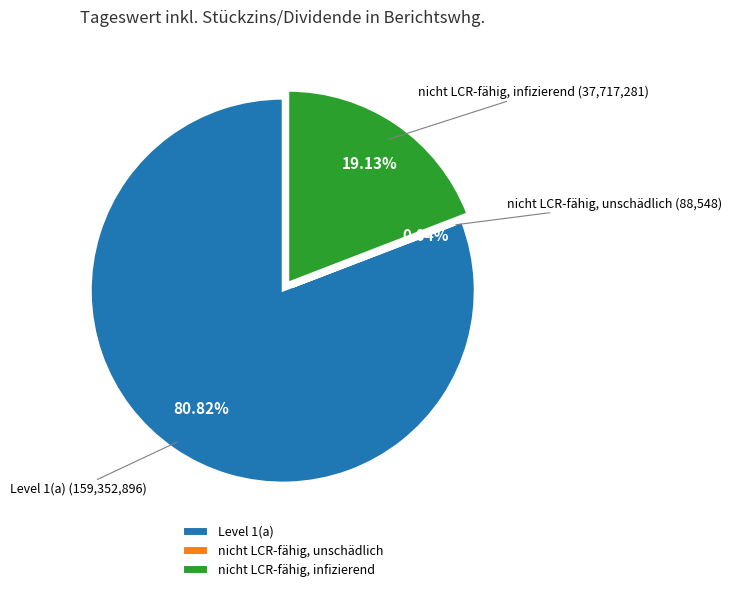

Which category accounts for the majority?

Level 1(a)